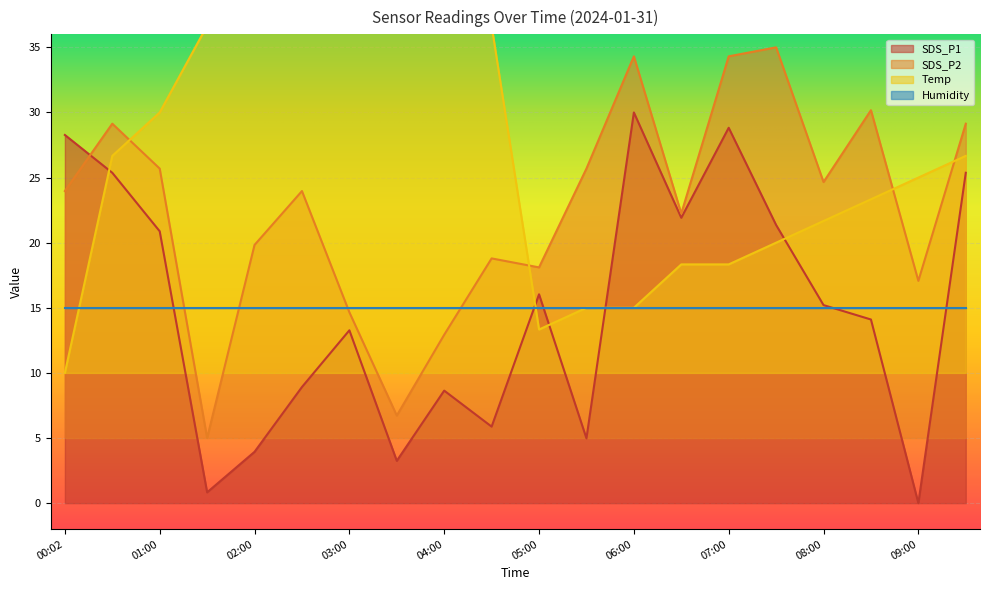

What is the highest value of the SDS_P2 series?

35.0